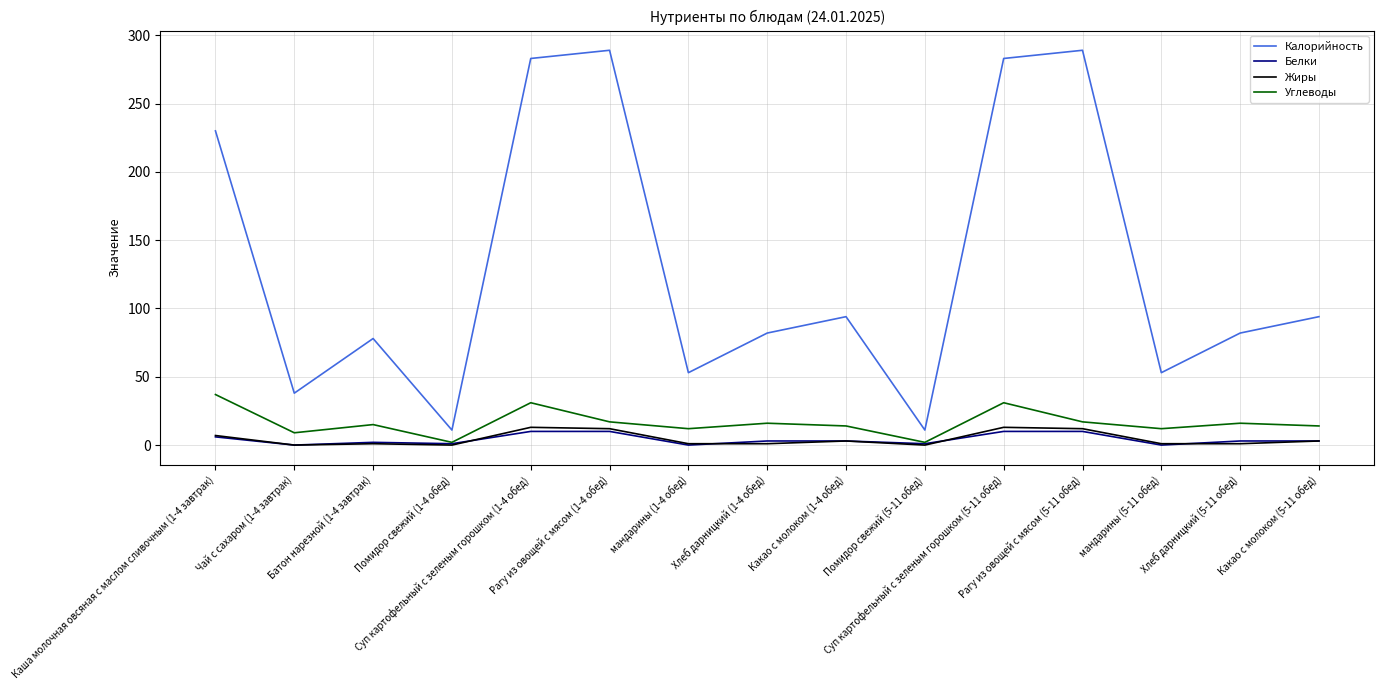

What is the highest value of the Жиры series?

13